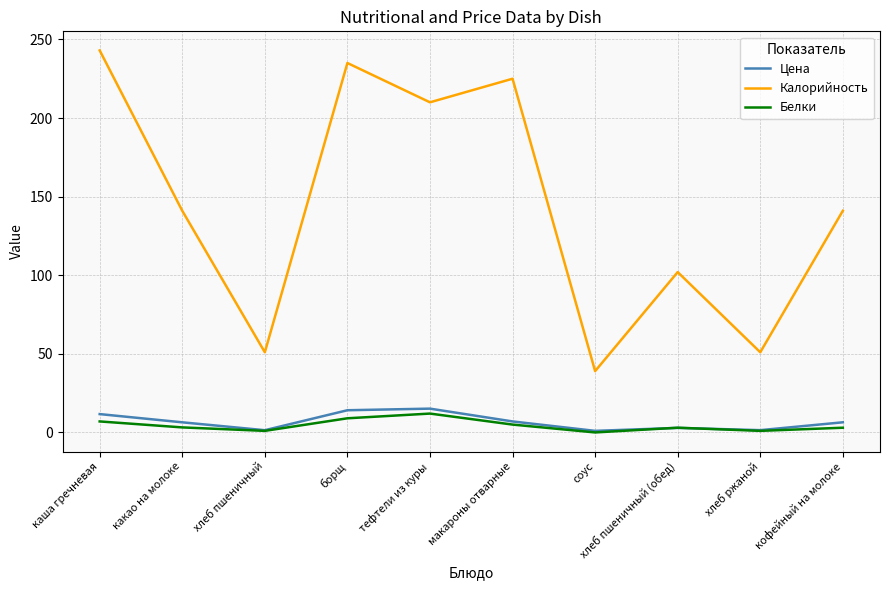

True or false: Калорийность and Цена cross at least once.

False